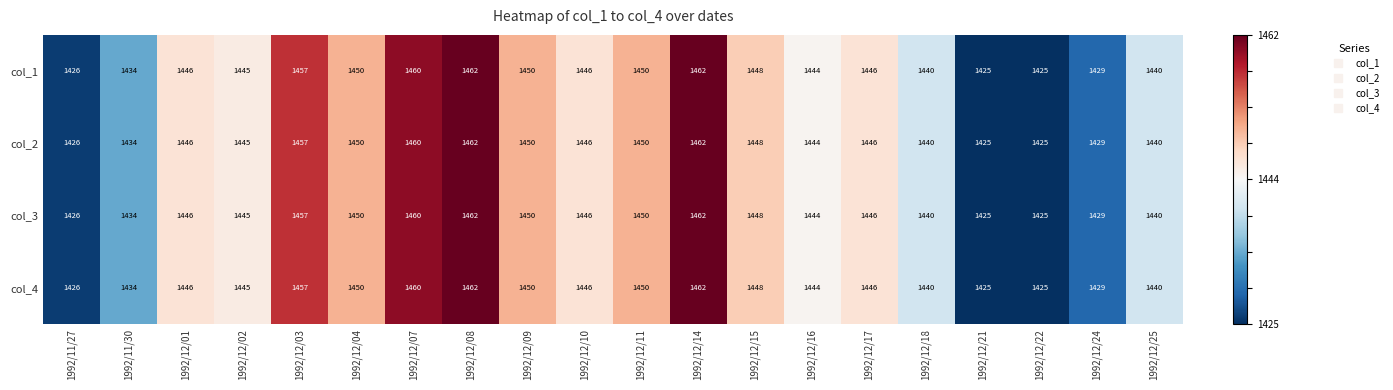

What is the approximate value of col_3 at 1992/11/30, to the nearest 10?

1430